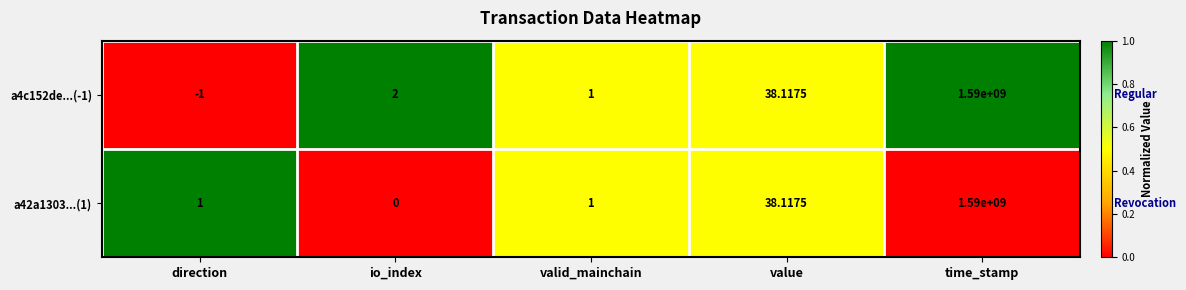

Where is a4c152de...(-1) nearest to the value 794999999?

value